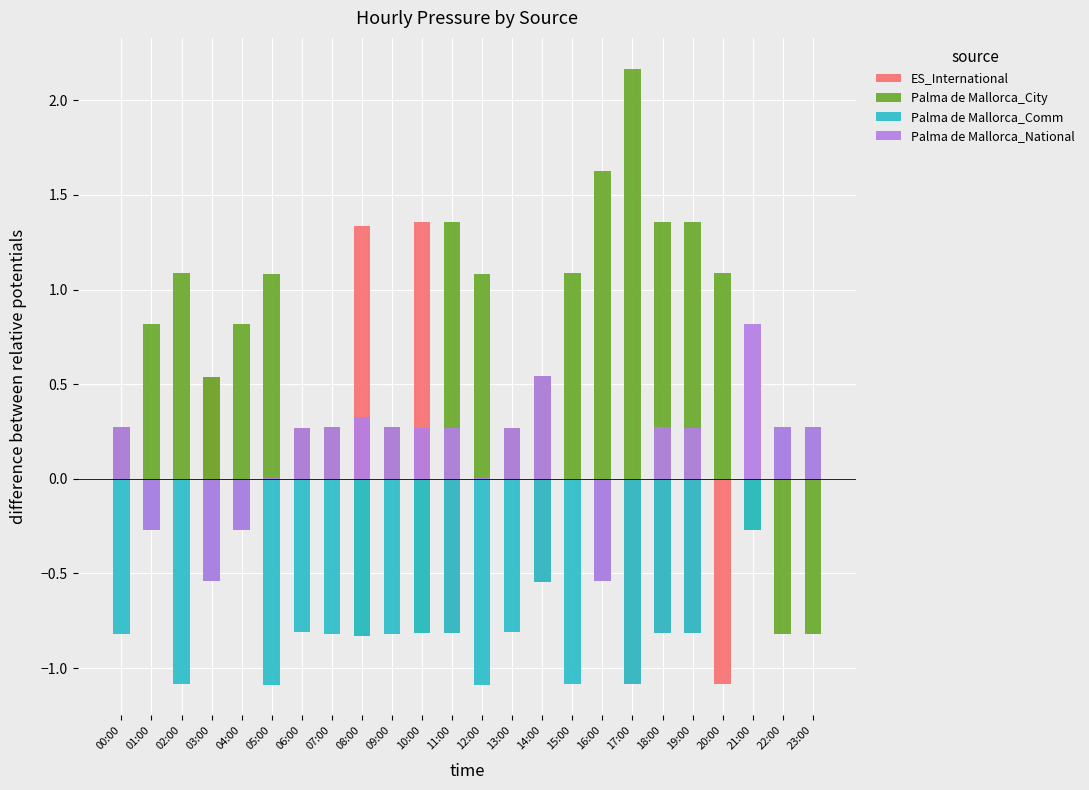

What is the maximum value for Palma de Mallorca_City?

2.2